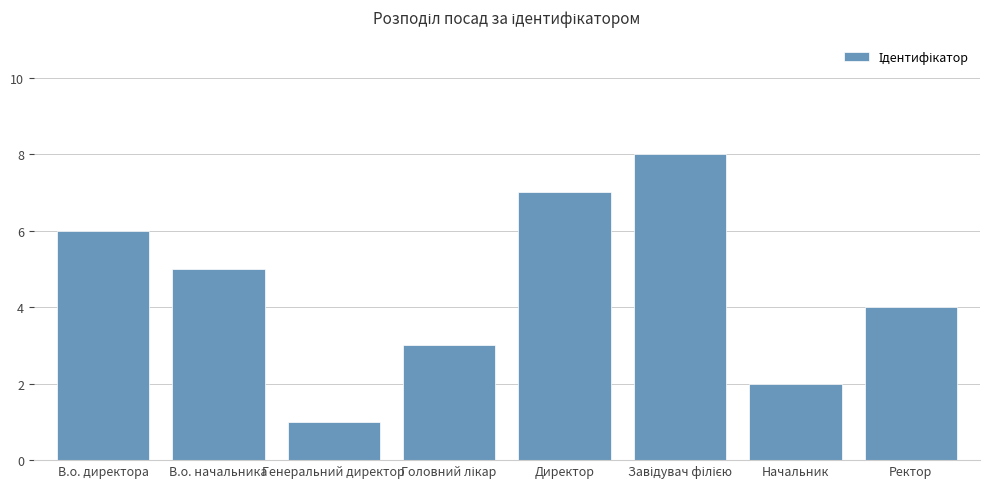

Approximately how many times larger is the value at В.о. начальника compared to Директор?

0.7